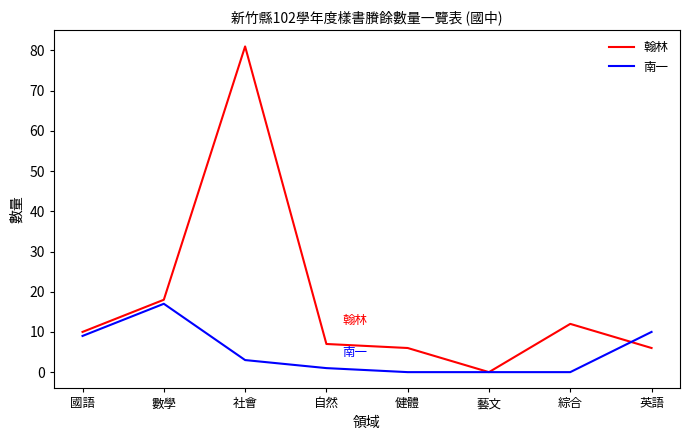

Read the 翰林 value at 國語.

10